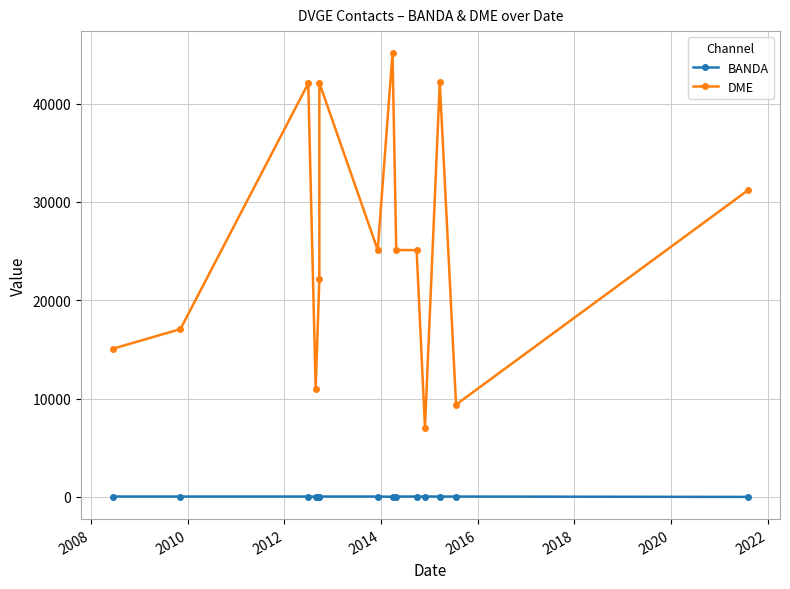

How many series are shown in this chart?

2